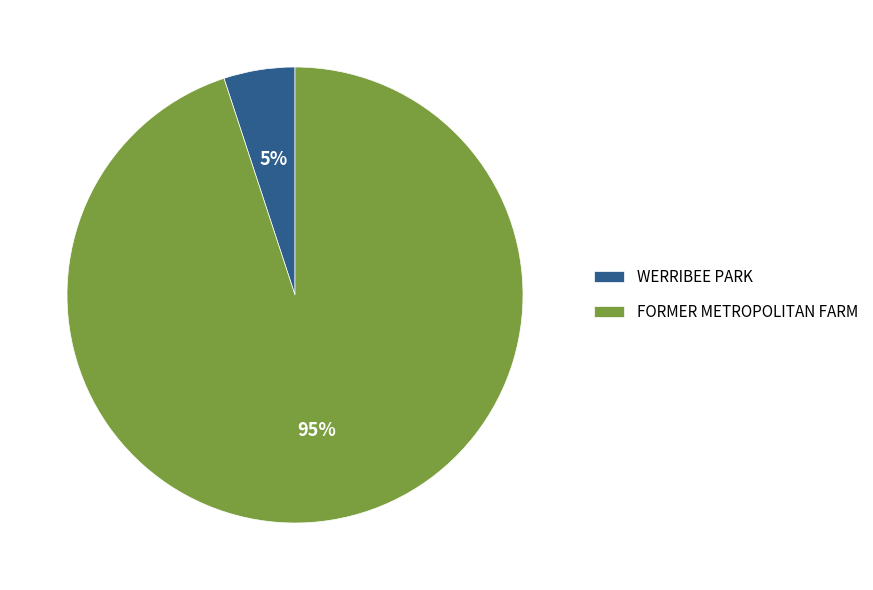

Which slice represents more than half of the pie?

FORMER METROPOLITAN FARM